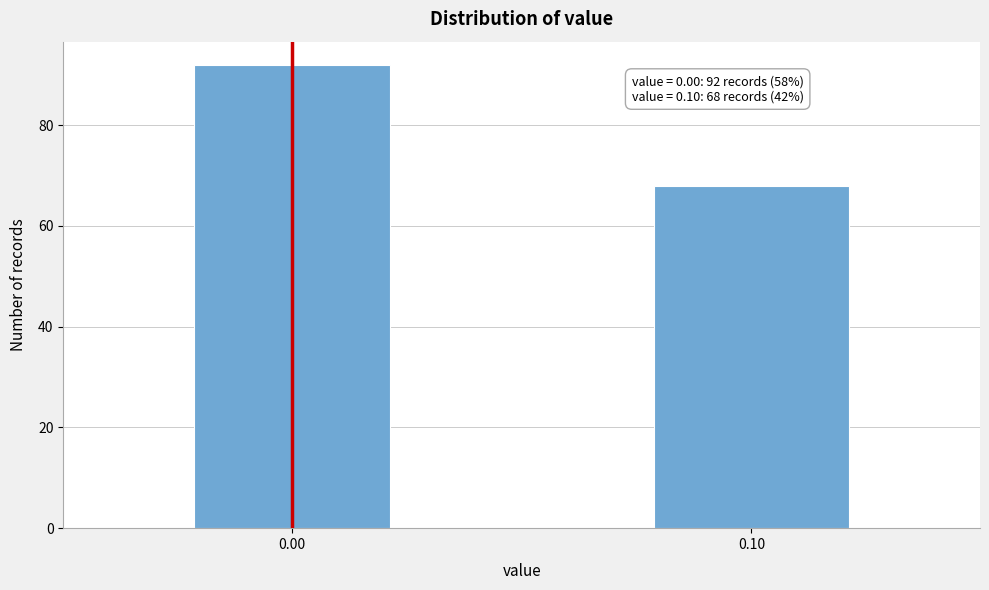

Reading left to right, extract all data points from this chart.

0.00=92	0.10=68